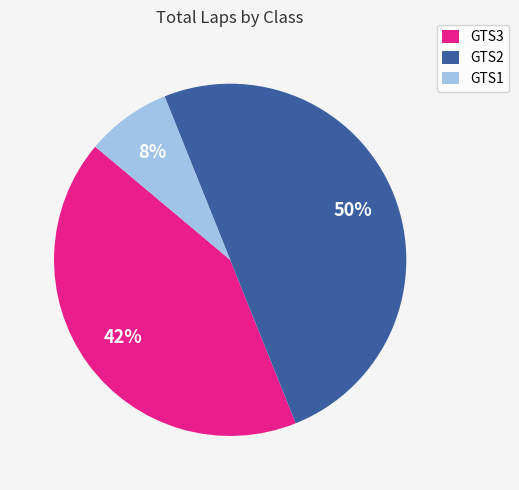

To the nearest percent, what is the combined percentage of GTS3 and GTS2?

92%